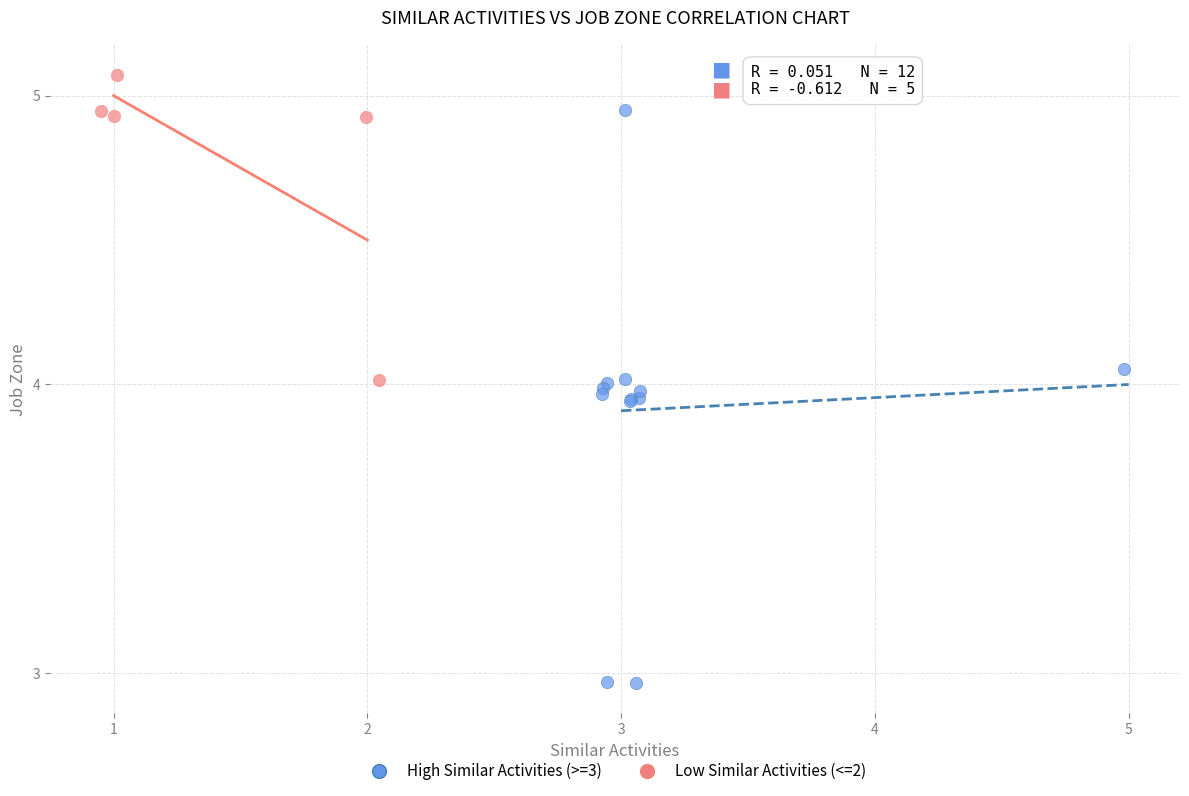

Which series reaches the minimum Y coordinate?

High Similar Activities (>=3)